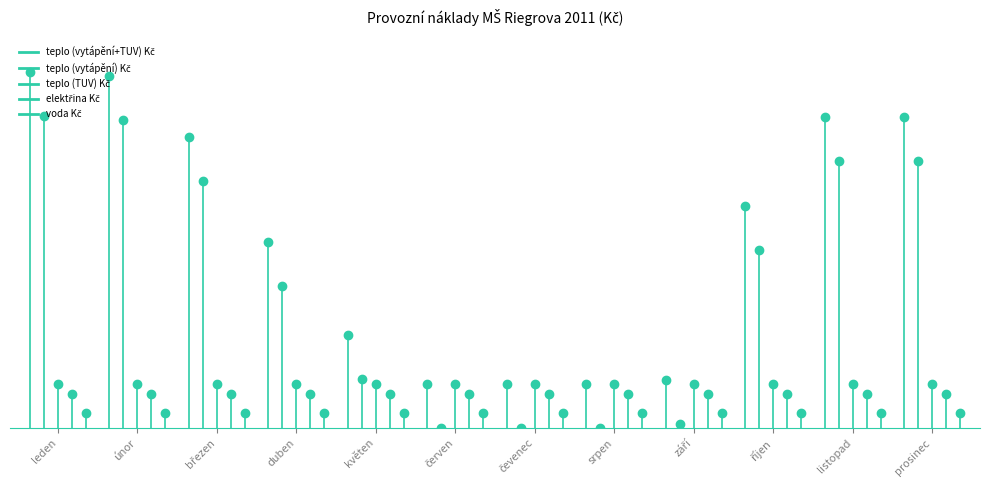

Is the value of teplo (vytápění) Kč at únor greater than the value of elektřina Kč at únor?

Yes